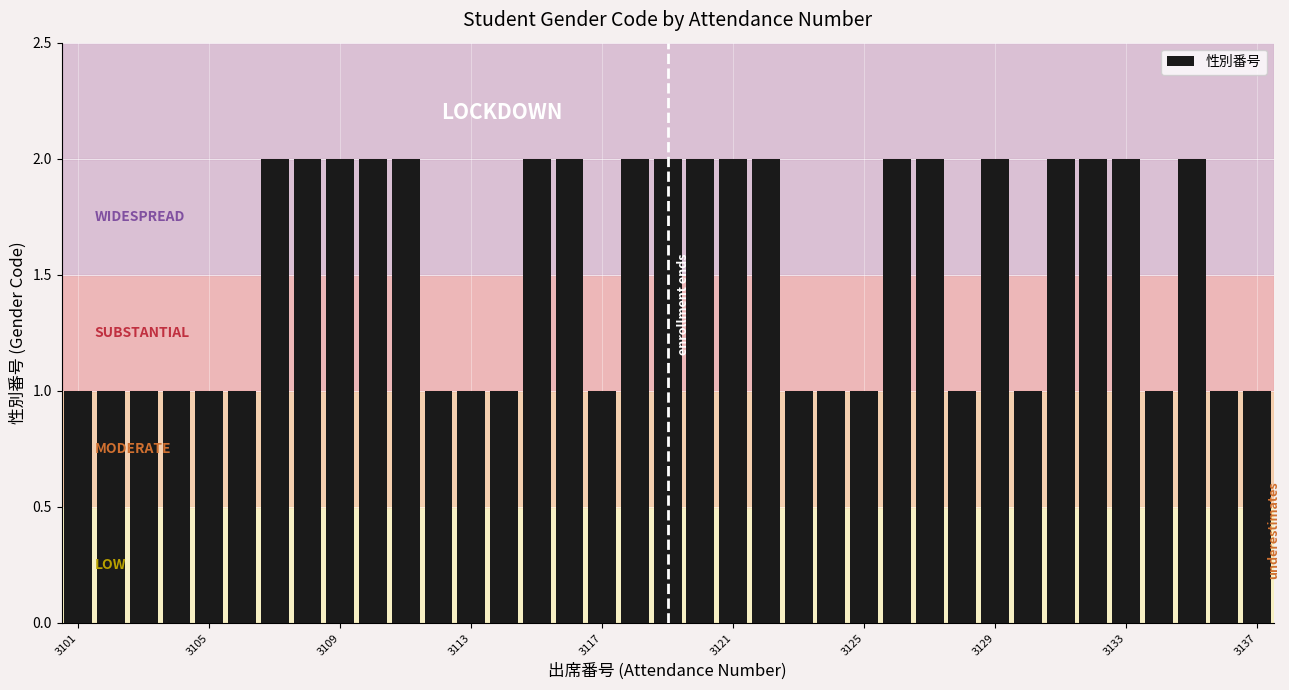

What is the value of the 27th bar from the left?

2